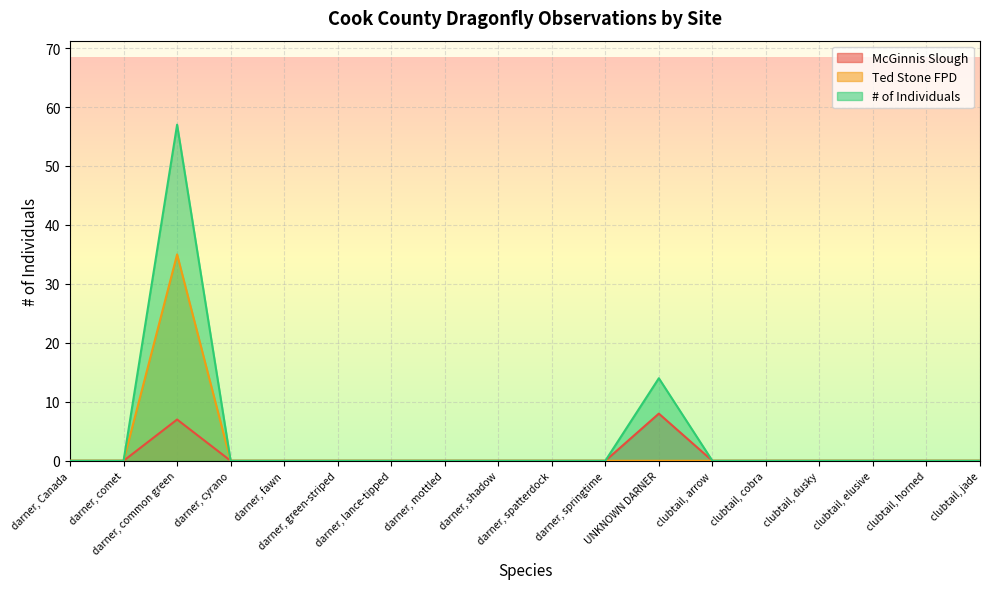

At which label is # of Individuals closest to 28?

UNKNOWN DARNER